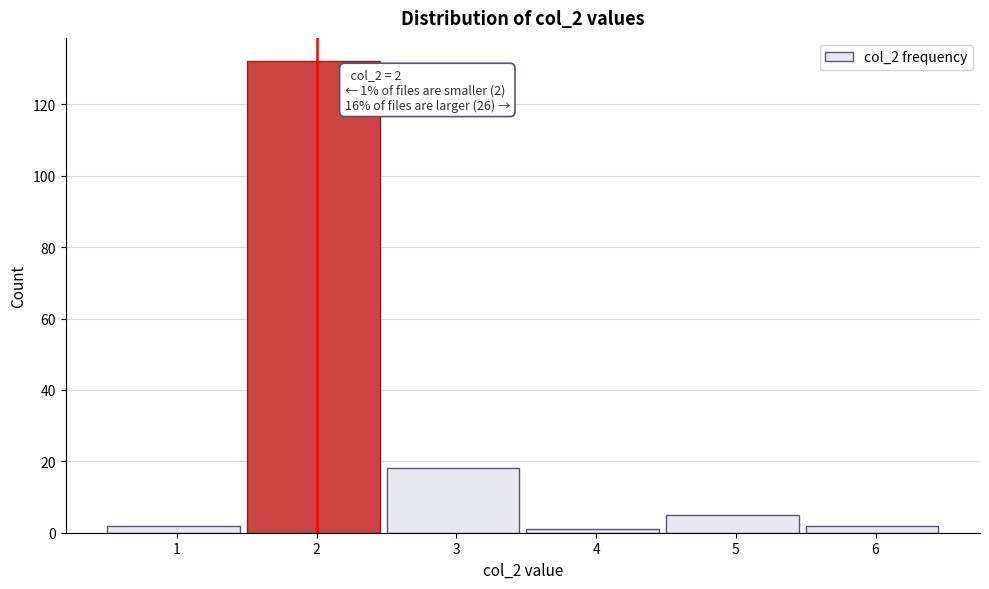

Reading left to right, extract all data points from this chart.

2	132	18	1	5	2